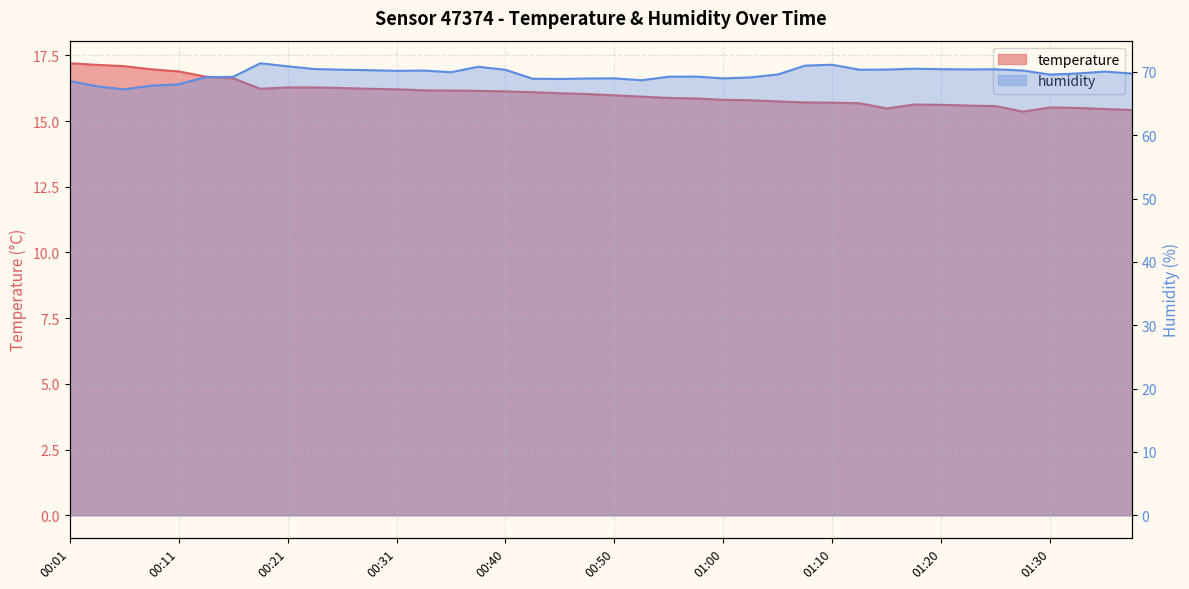

How many data points in temperature are less than 16?

20